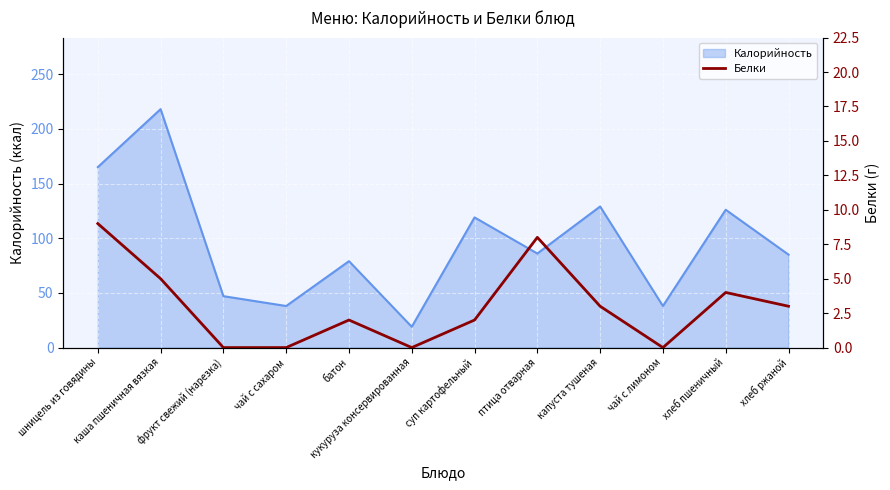

What is the sum of all values?

36